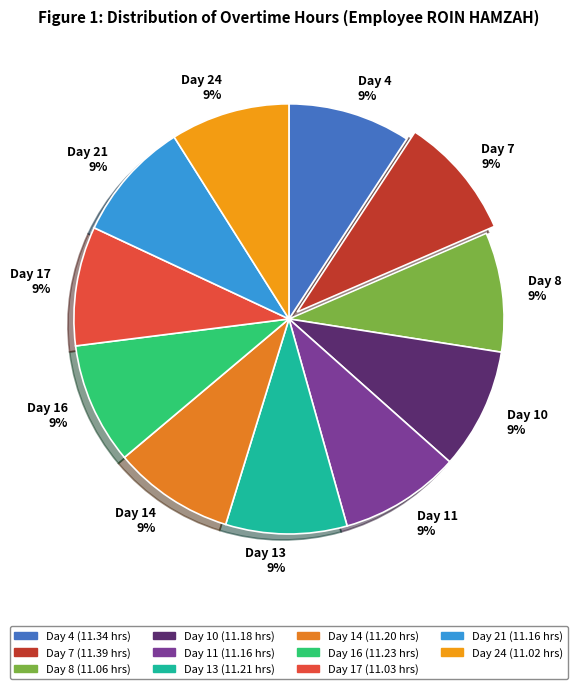

Is the sum of Day 13 9% and Day 7 9% greater than half?

No